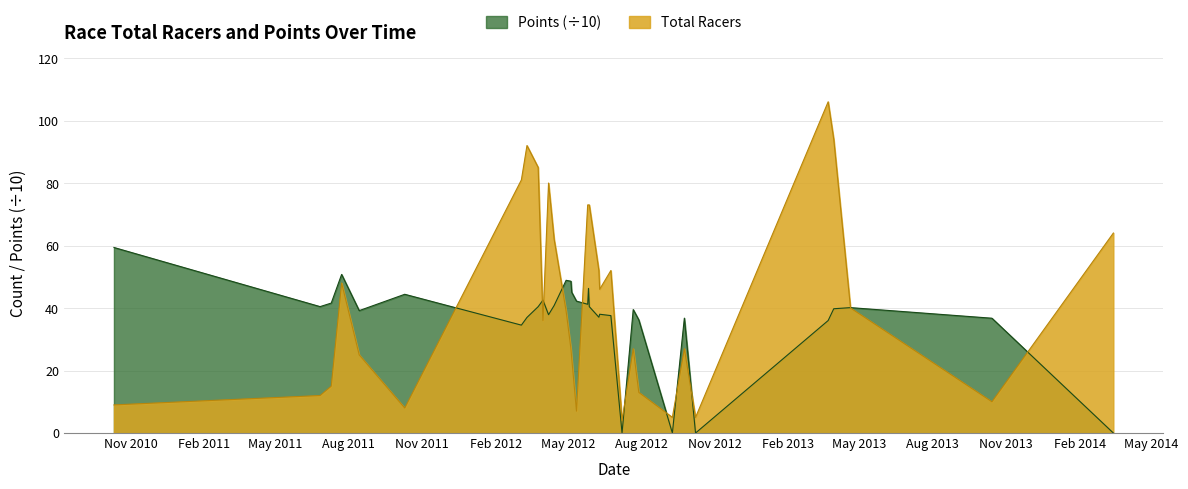

What is the value of the Total Racers point at the 32nd from the left?

10.0